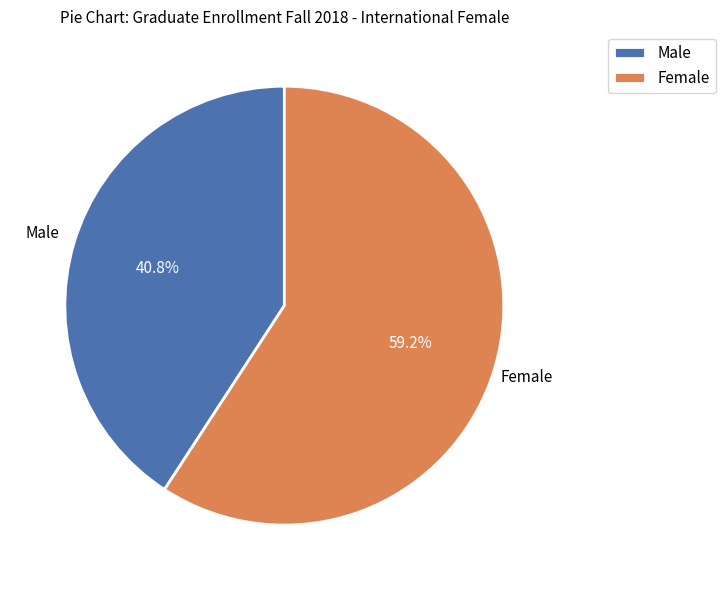

Which has a higher value, Female or Male?

Female